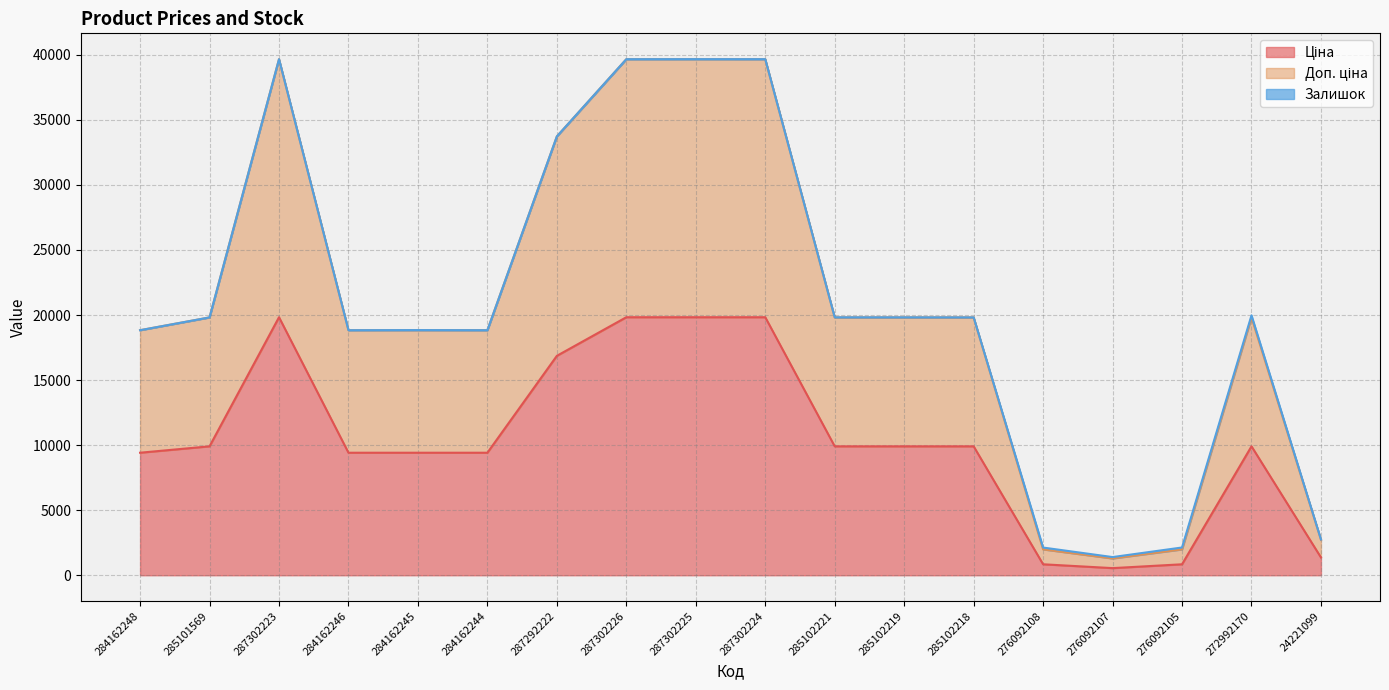

Which series has the largest range (max minus min)?

Доп. ціна